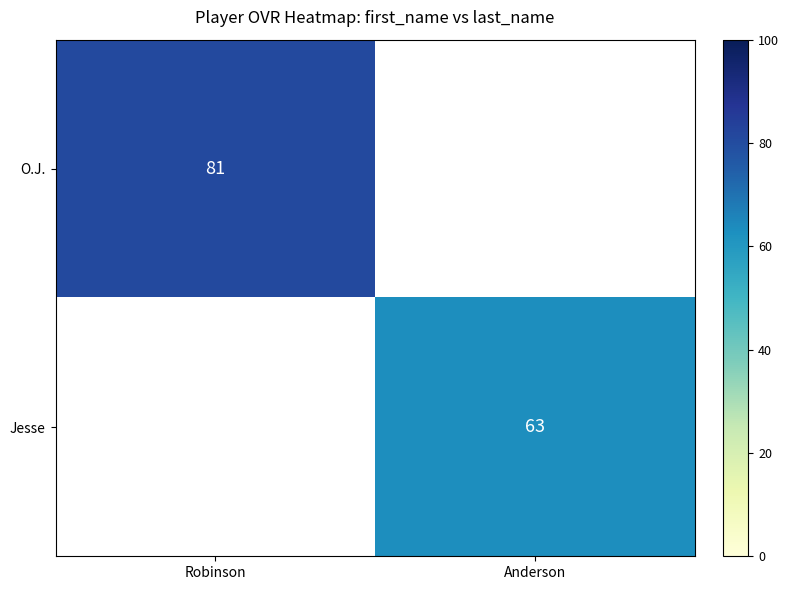

The value of O.J. at Robinson is 81. True or false?

True